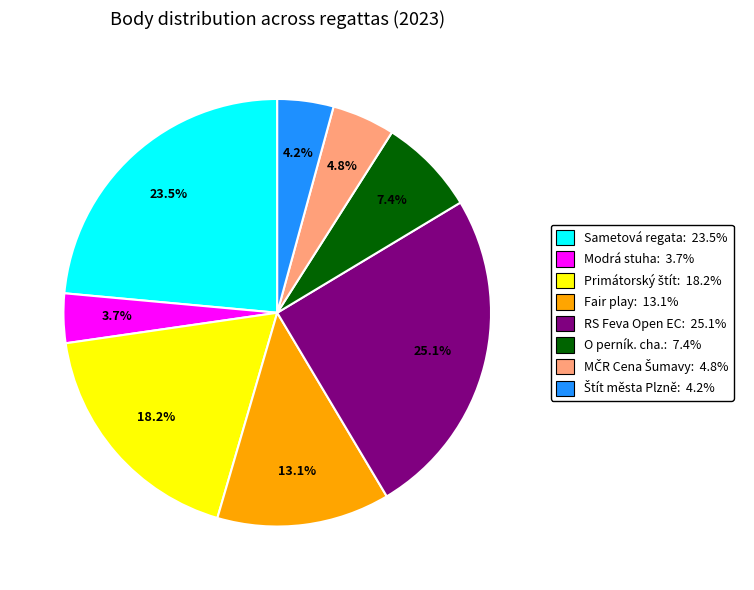

Is there a majority slice in this chart?

No